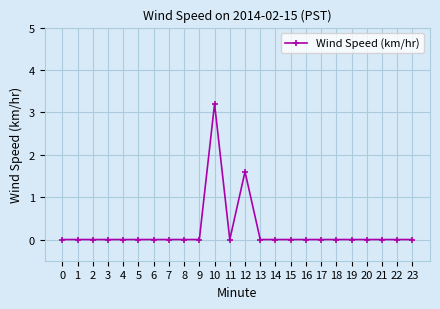

True or false: there are more than 1 points higher than both neighbors.

True